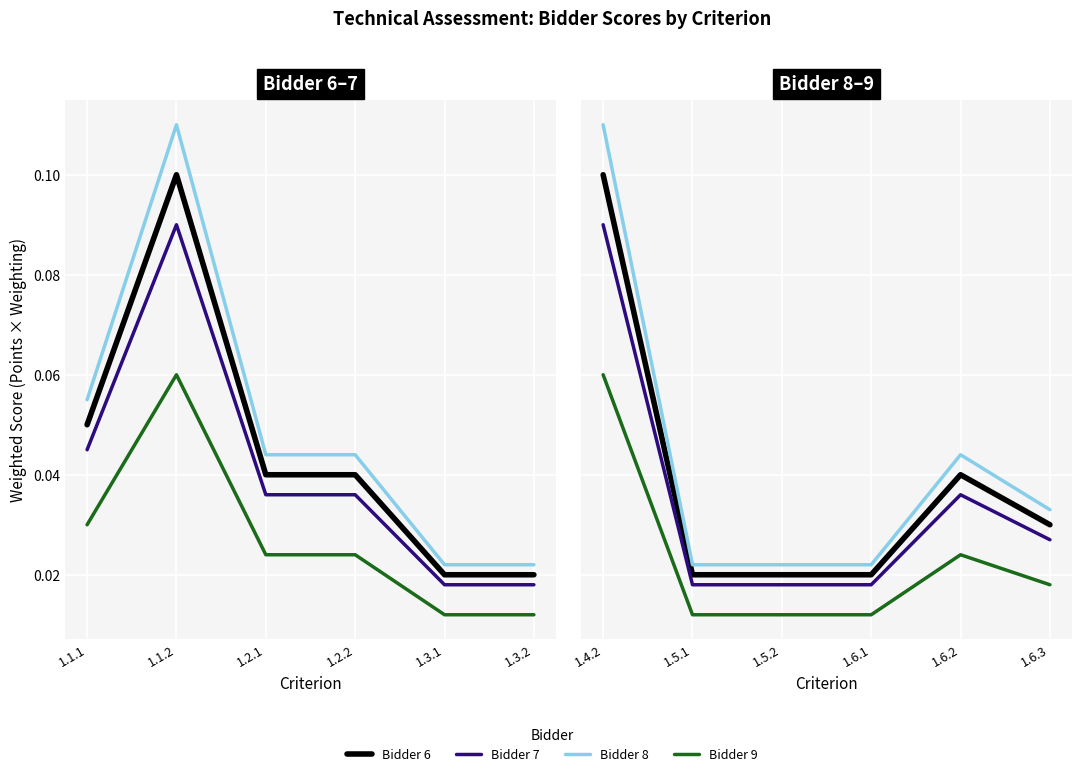

True or false: Bidder 9 and Bidder 7 intersect in this chart.

False